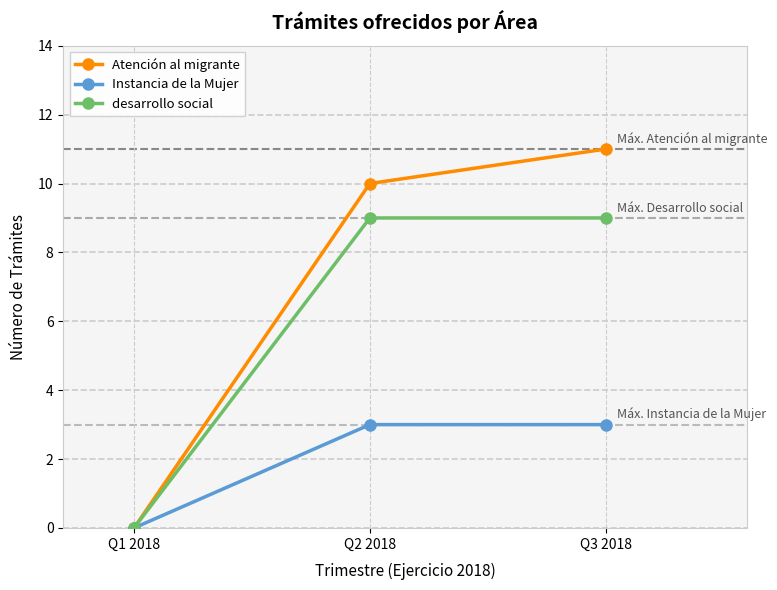

Rank the series by their average value, from lowest to highest.

Instancia de la Mujer, desarrollo social, Atención al migrante